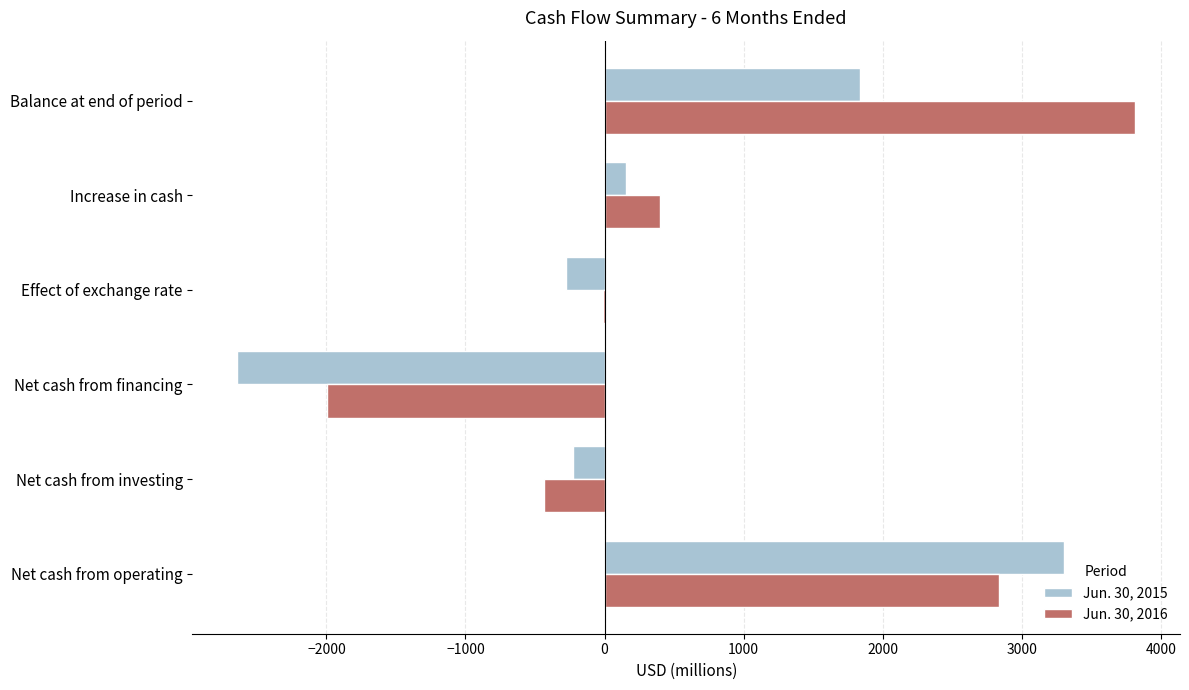

Which category has the highest value in the Jun. 30, 2015 series?

Net cash from operating